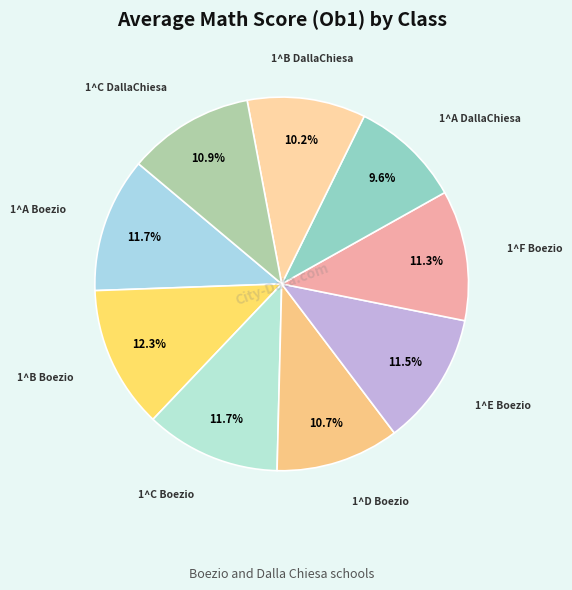

How many segments does this pie chart have?

9